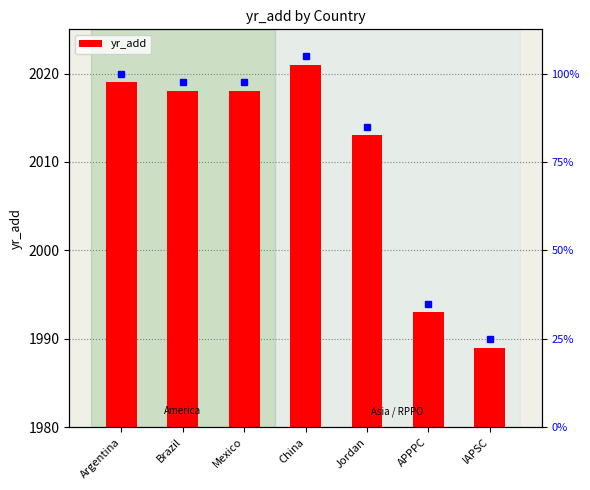

What is the difference between the maximum and minimum values?

32